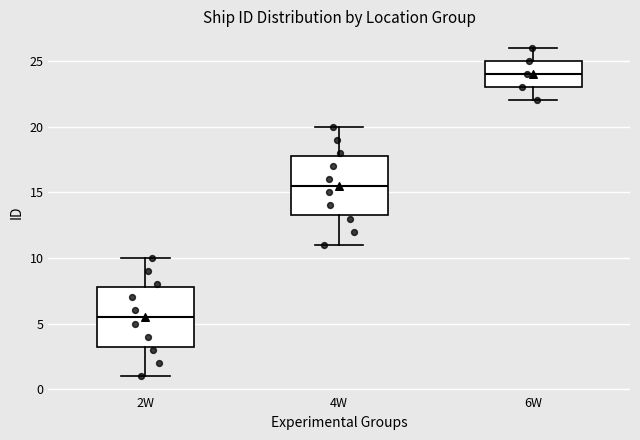

Which box's median line is the lowest?

2W